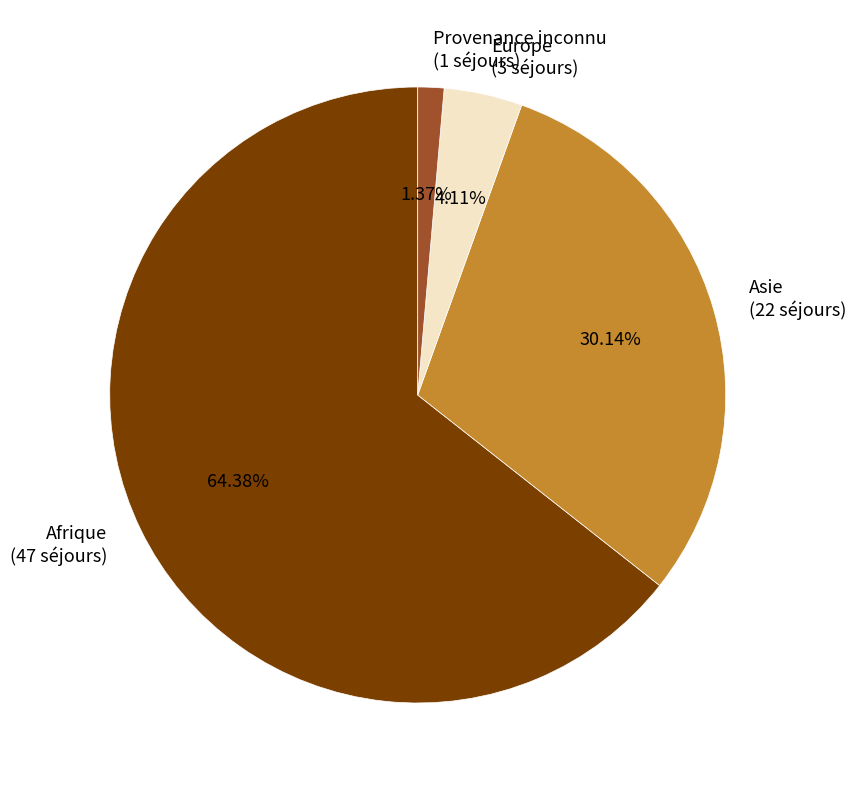

To the nearest percent, what is the difference between the largest and smallest slice percentages?

63%